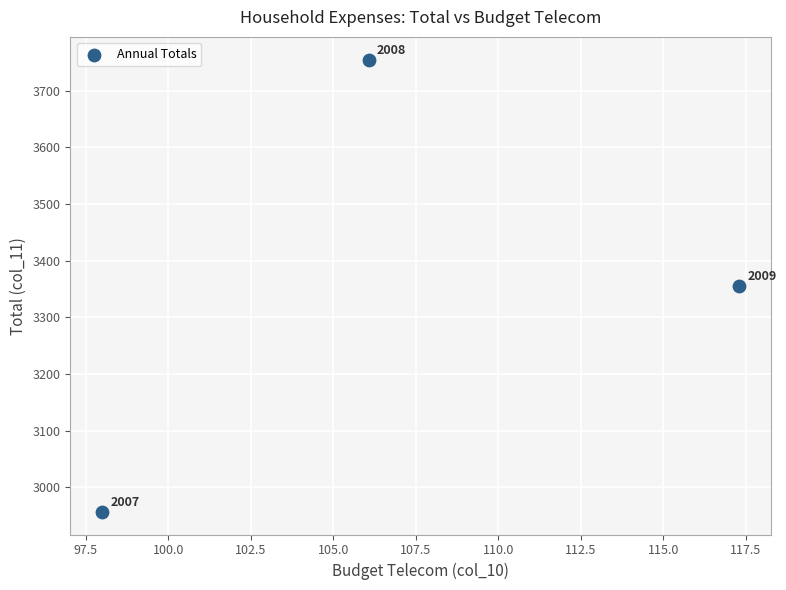

What Y value in the scatter plot is closest to 3355?

3355.5